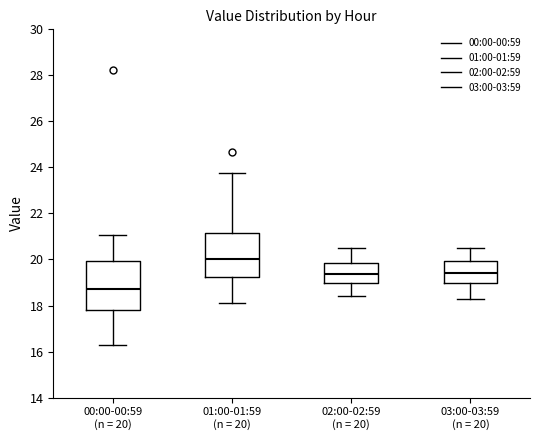

Reading left to right, read every box against the y-axis: the position of its median line, the range the box covers, and the ends of its whiskers. The values are not printed on the chart, so give them approximately, as read against the axis.

00:00-00:59 (n = 20): median 18.8, box 17.8 to 20.0, whiskers 16.4 to 21.0
01:00-01:59 (n = 20): median 20.0, box 19.2 to 21.2, whiskers 18.2 to 23.8
02:00-02:59 (n = 20): median 19.4, box 19.0 to 19.8, whiskers 18.4 to 20.6
03:00-03:59 (n = 20): median 19.4, box 19.0 to 20.0, whiskers 18.4 to 20.6